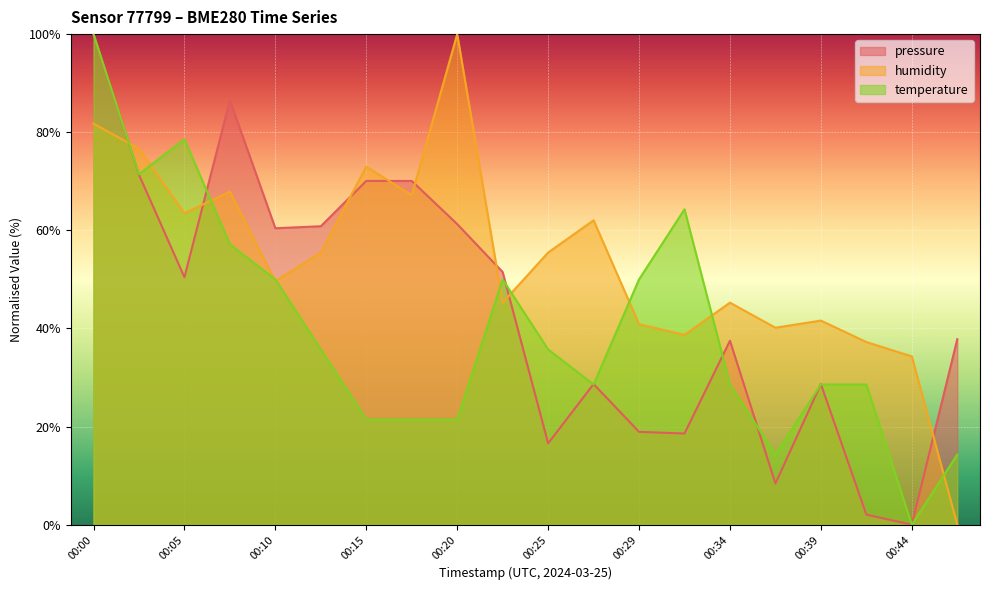

At which label does temperature first exceed 35?

00:00